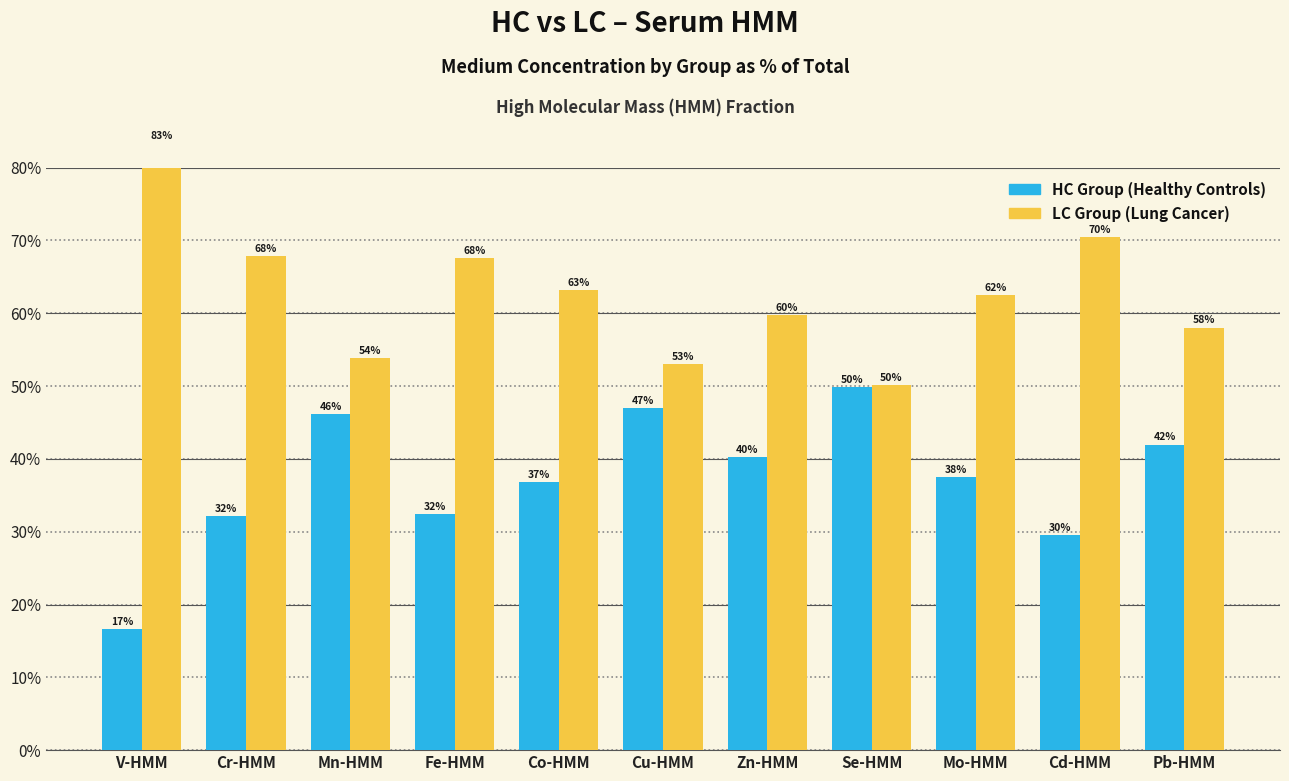

What is the label of the 9th bar from the right?

Mn-HMM